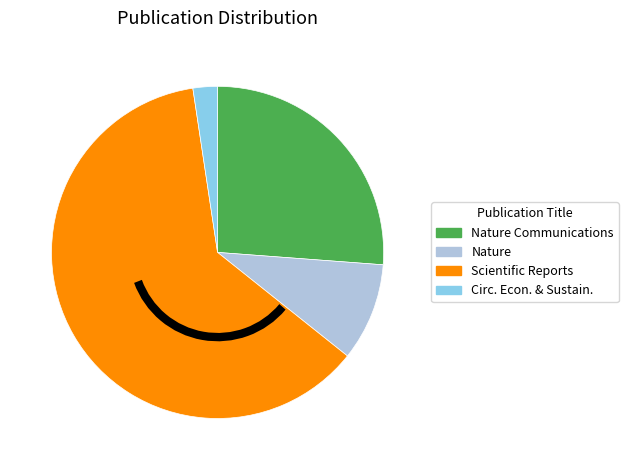

Does any single category account for the majority?

Yes